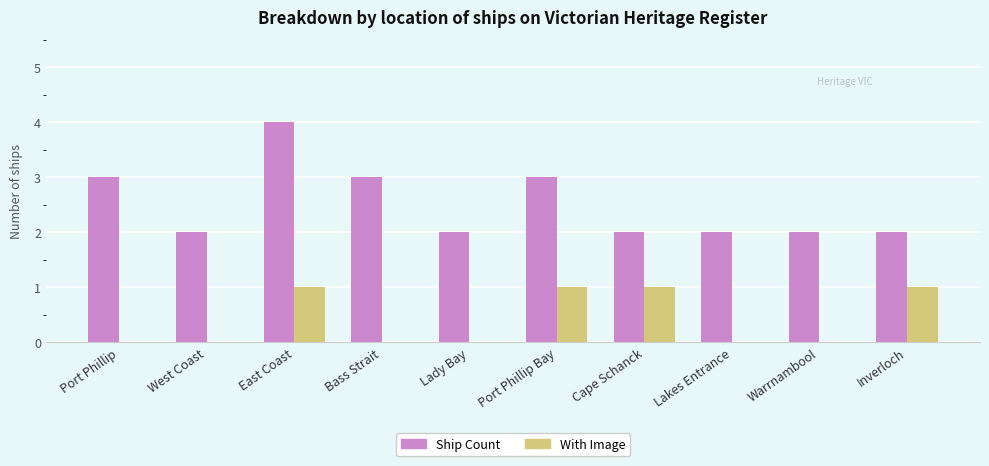

Which series changed the most between Port Phillip Bay and Cape Schanck?

Ship Count